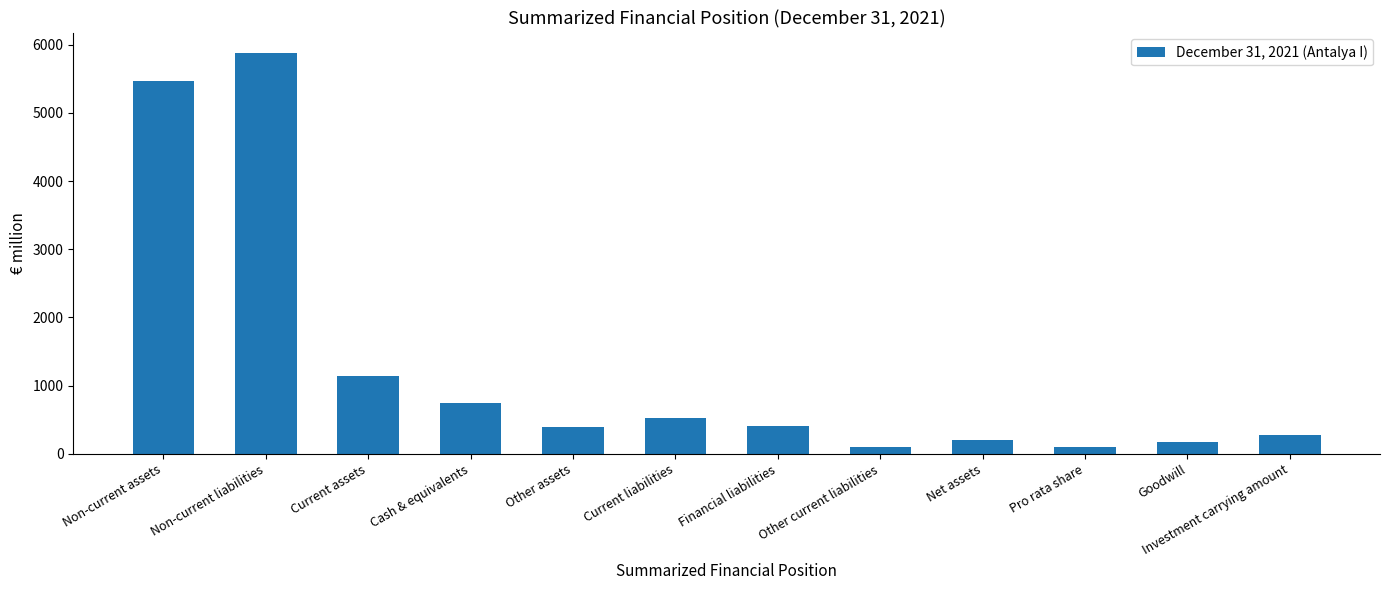

What is the greatest value displayed?

5884